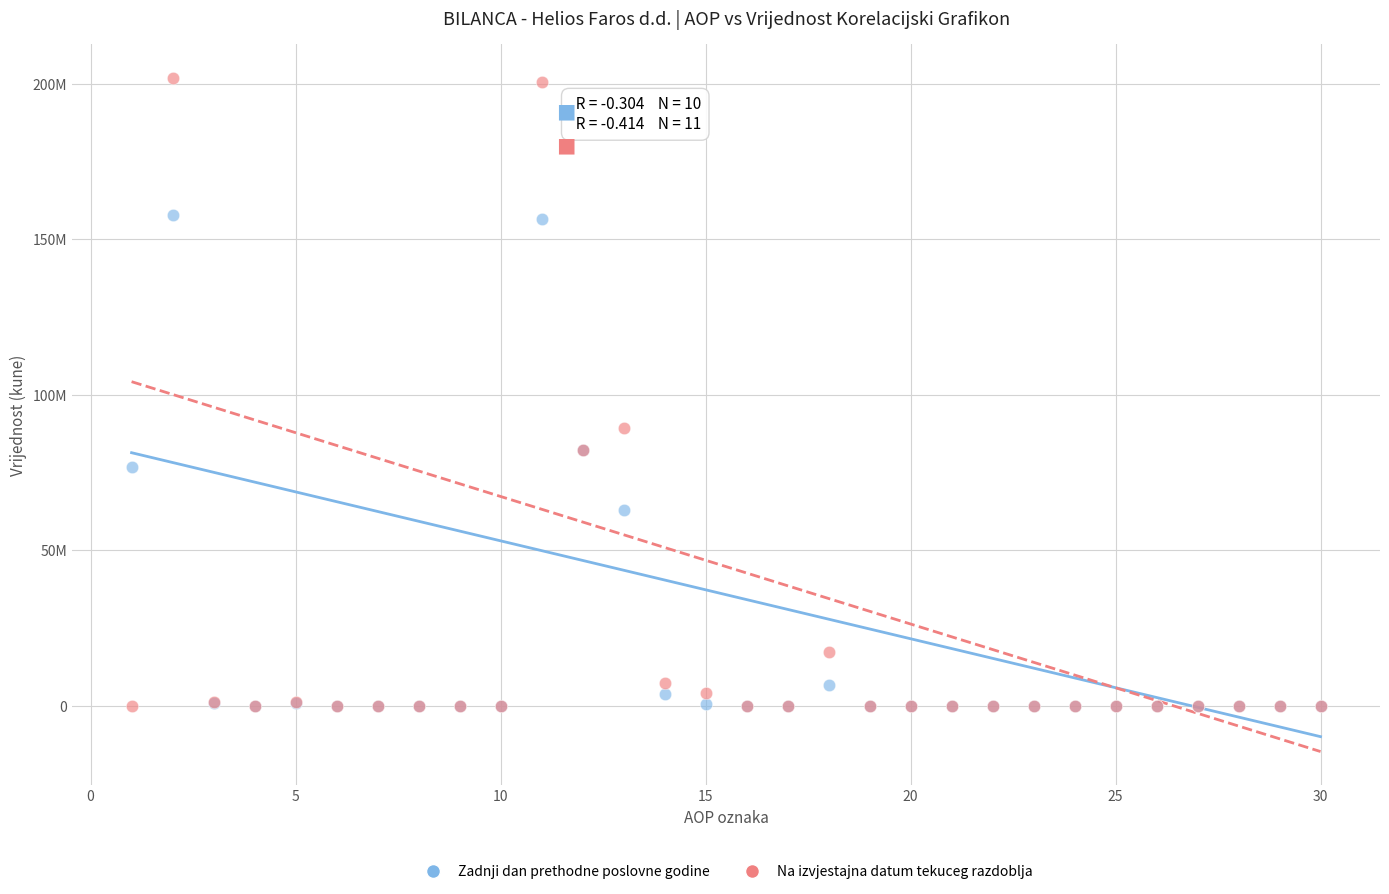

Which series has the widest spread of Y values?

Na izvjestajna datum tekuceg razdoblja